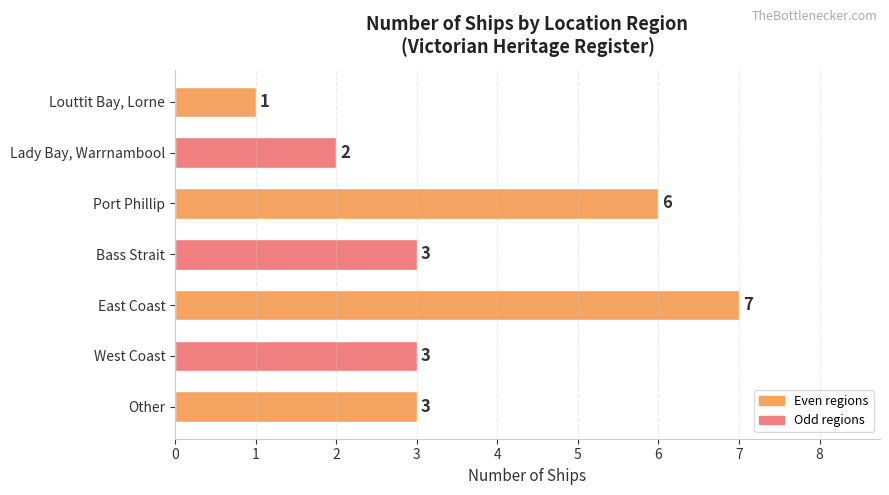

What is the approximate value at East Coast?

7